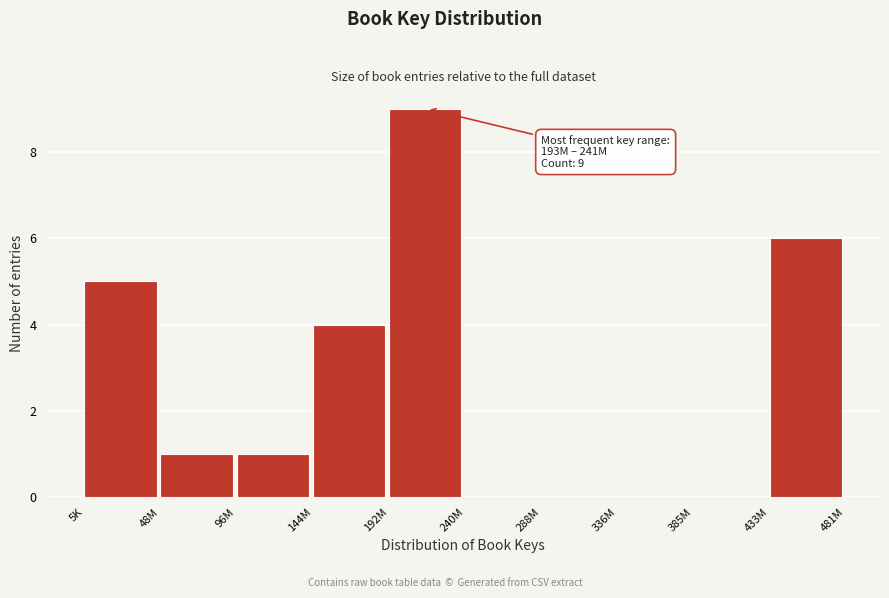

Reading left to right, transcribe all the data shown in this chart.

5K=5	48M=1	96M=1	144M=4	192M=9	240M=0	288M=0	336M=0	385M=0	433M=6